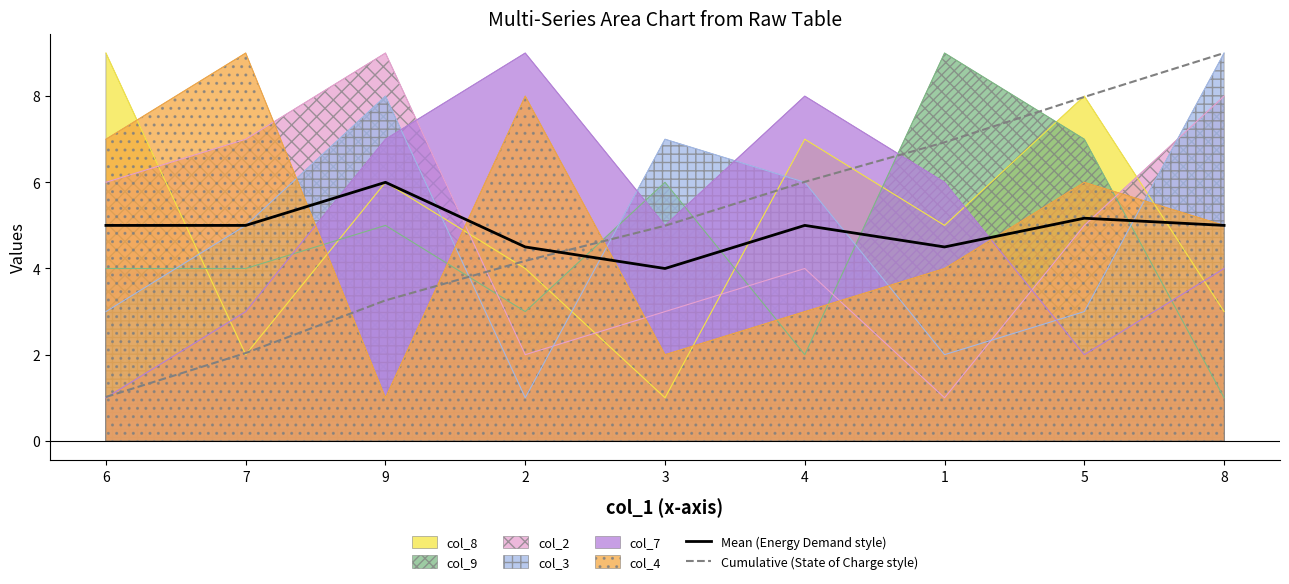

What are all the series names shown in the legend?

col_8, col_9, col_2, col_3, col_7, col_4, Mean (Energy Demand style), Cumulative (State of Charge style)